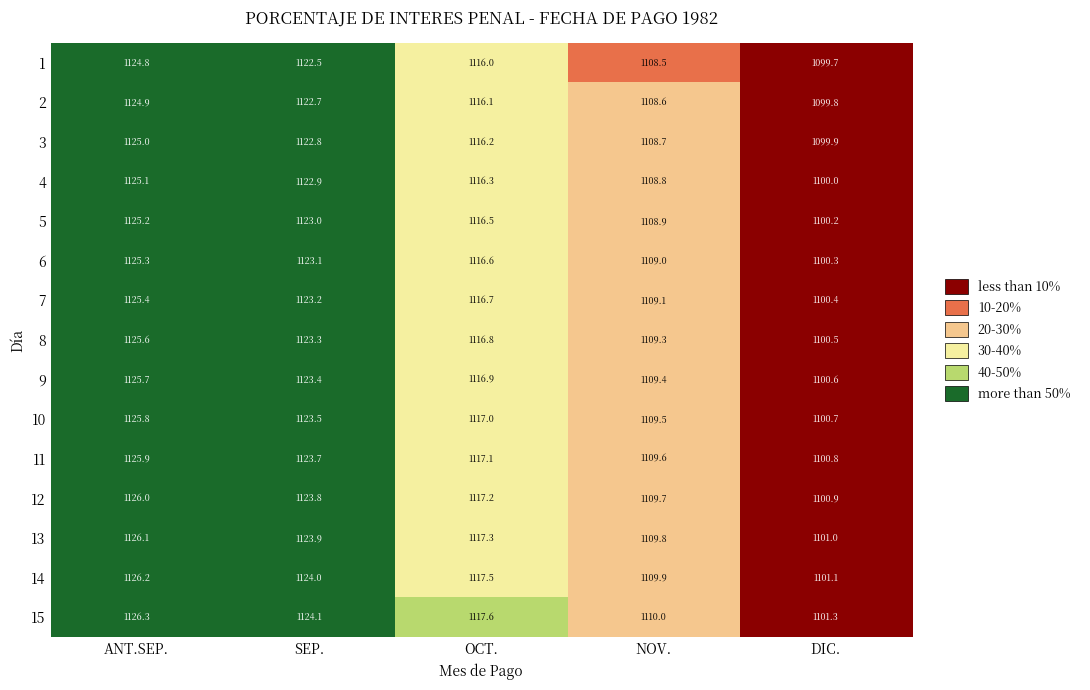

At which label does 8 reach its minimum?

DIC.